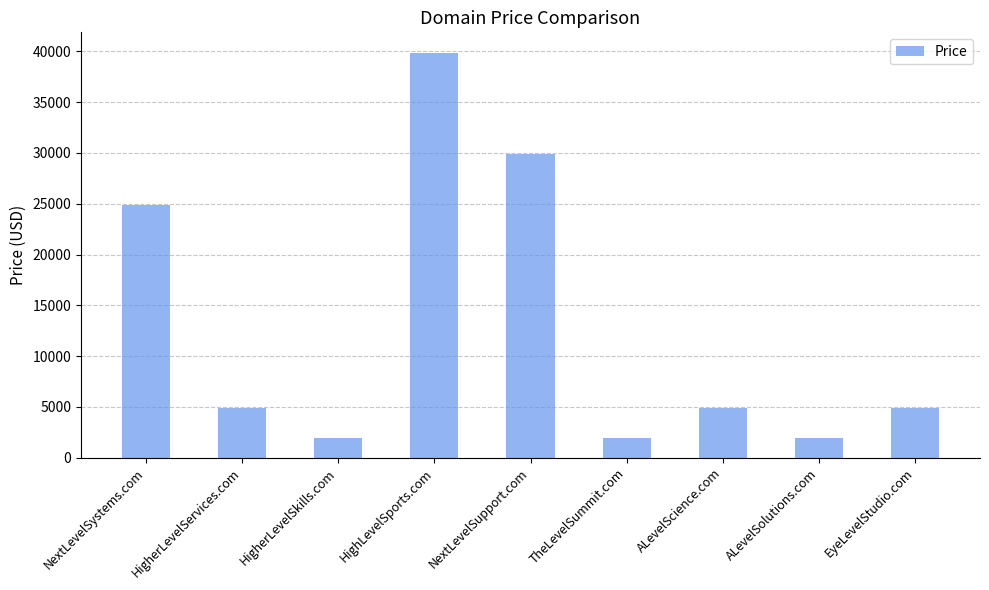

Reading right to left, extract all data points from this chart.

4888	1888	4888	1888	29888	39888	1888	4888	24888